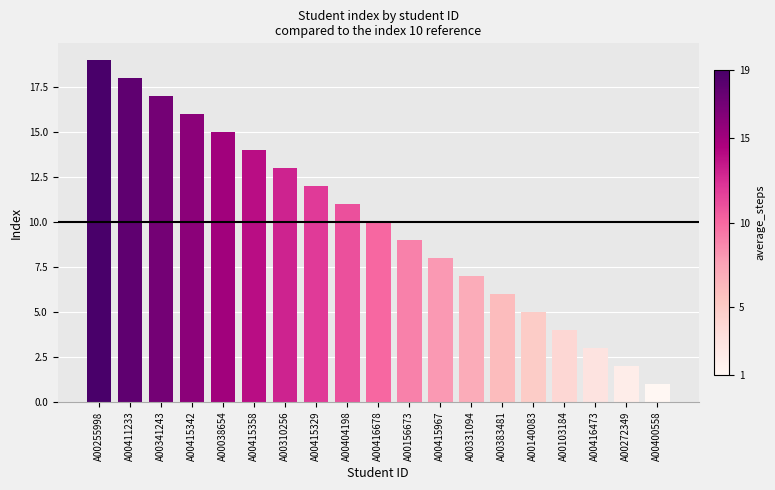

True or false: the data shows 2 at A00272349.

True